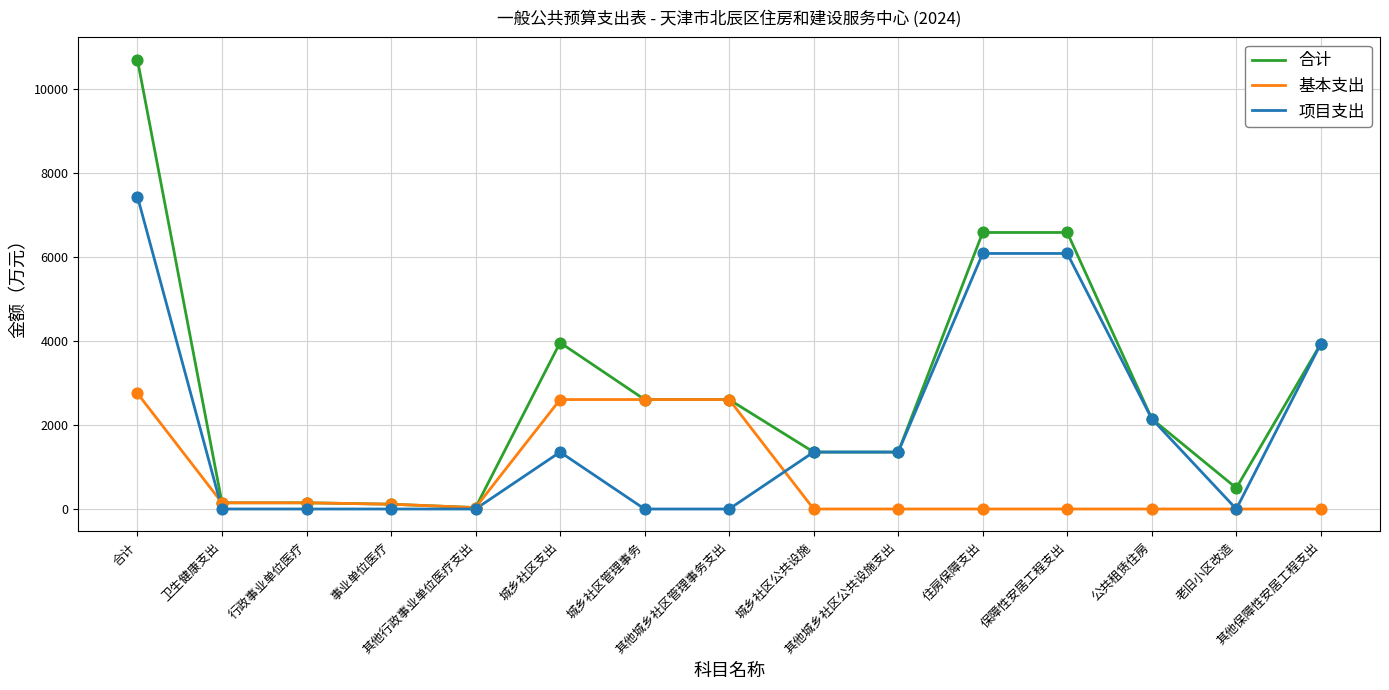

What is the maximum value shown in the chart?

10697.5